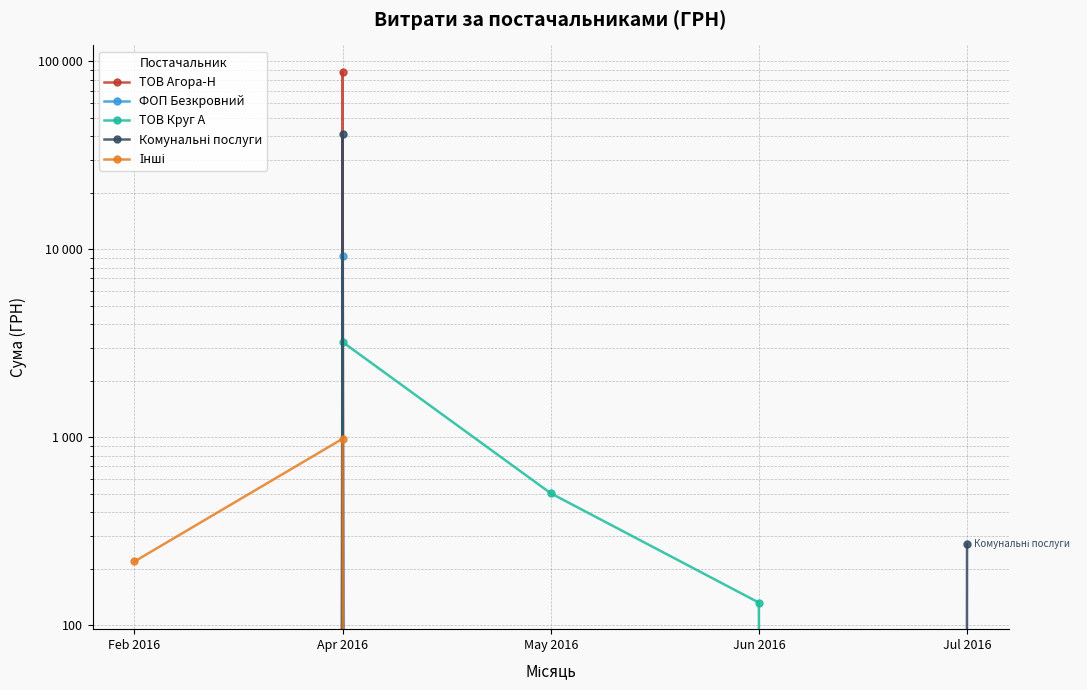

Where is the first local maximum for Інші?

Apr 2016